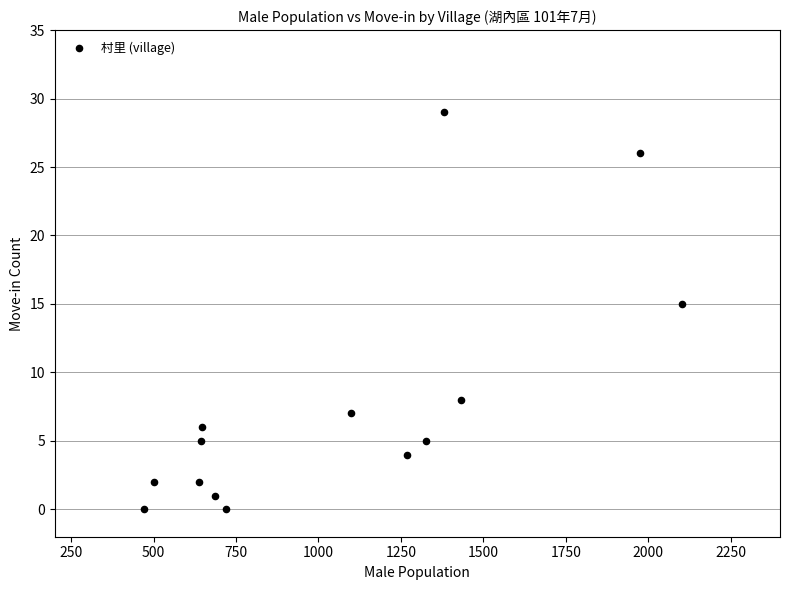

What Y value in the scatter plot is closest to 14?

15